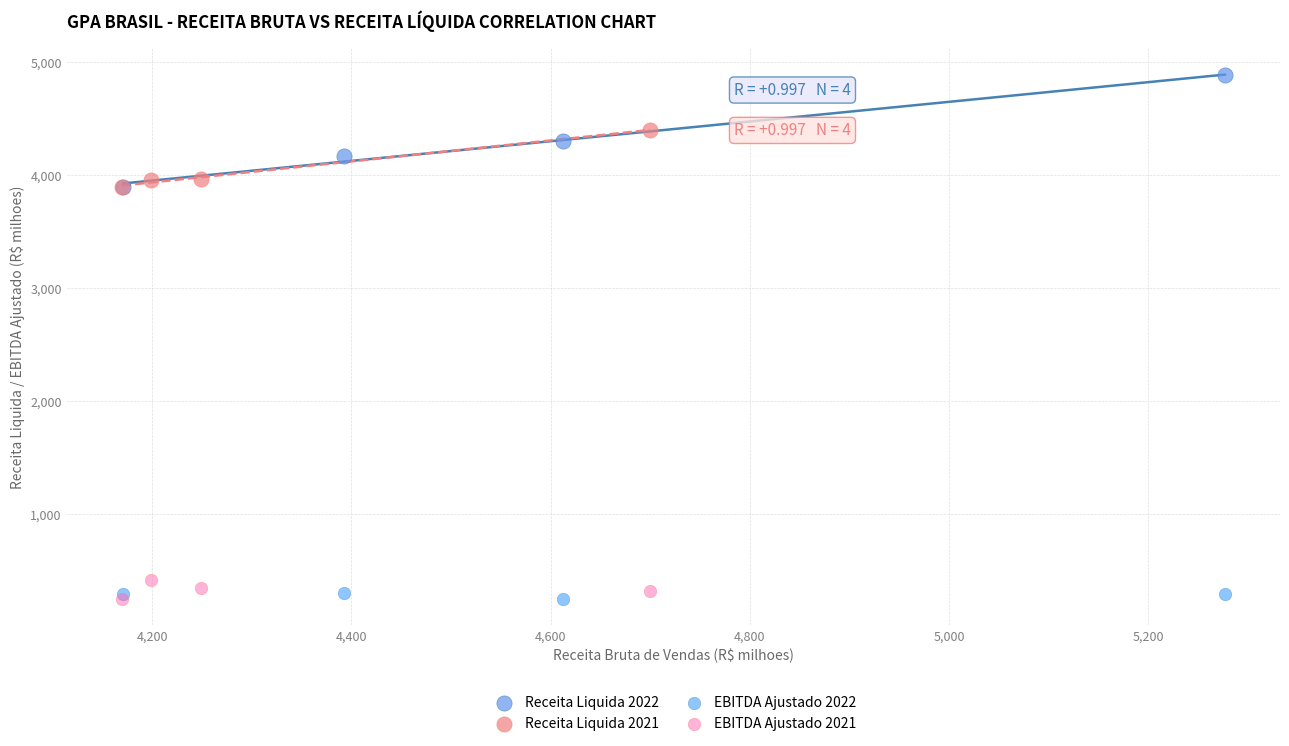

Which series has the widest spread of Y values?

Receita Liquida 2022